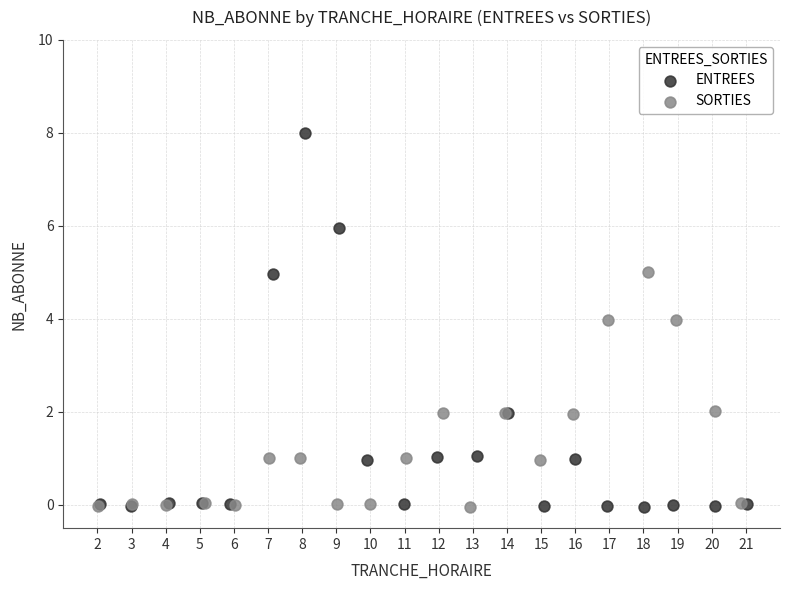

Which series contains the highest Y value?

ENTREES